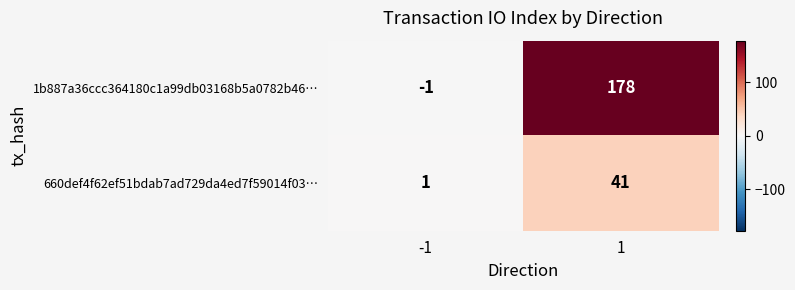

What is the difference between the maximum and minimum values in the 1b887a36ccc364180c1a99db03168b5a0782b46… series?

179